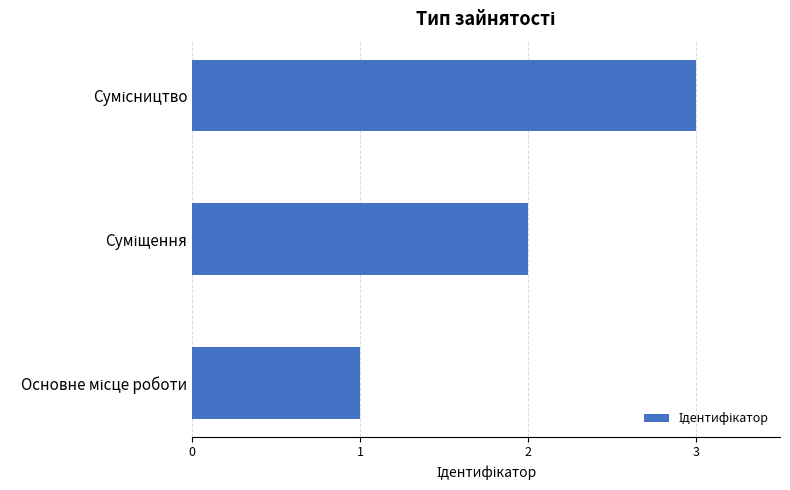

What is the sum of all values?

6